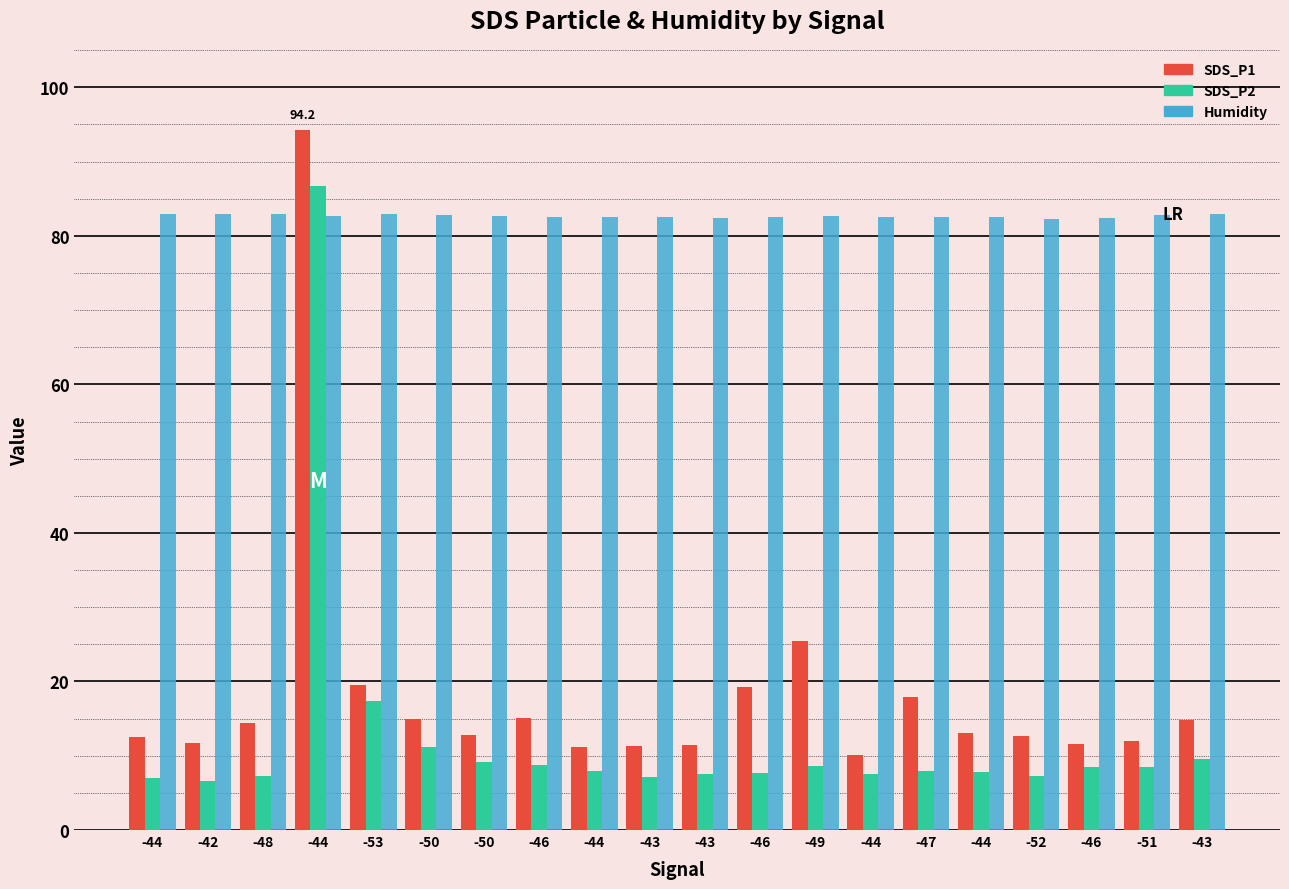

Rank the series at -44 from lowest to highest value.

SDS_P2, SDS_P1, Humidity